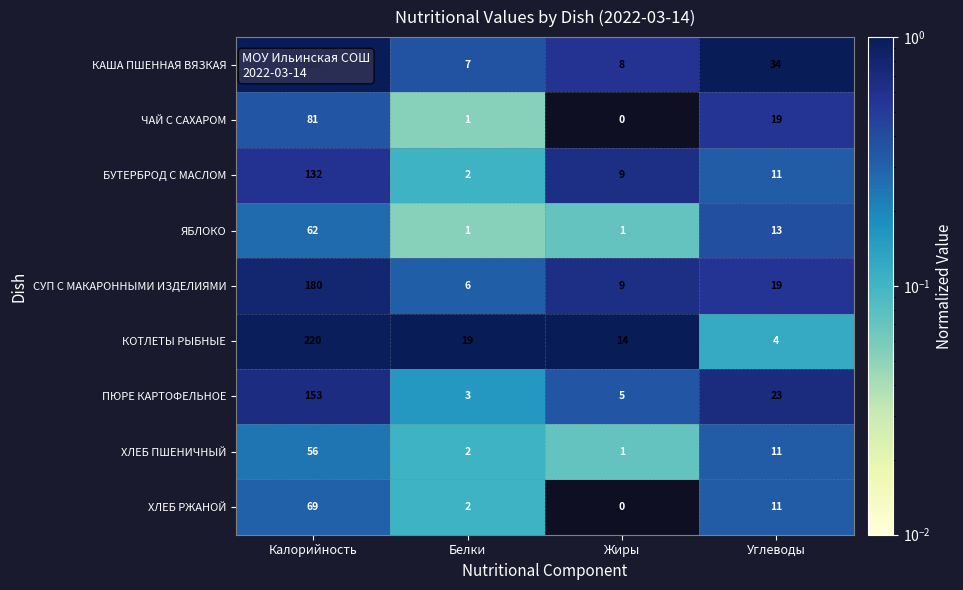

Read the СУП С МАКАРОННЫМИ ИЗДЕЛИЯМИ value at Жиры.

9